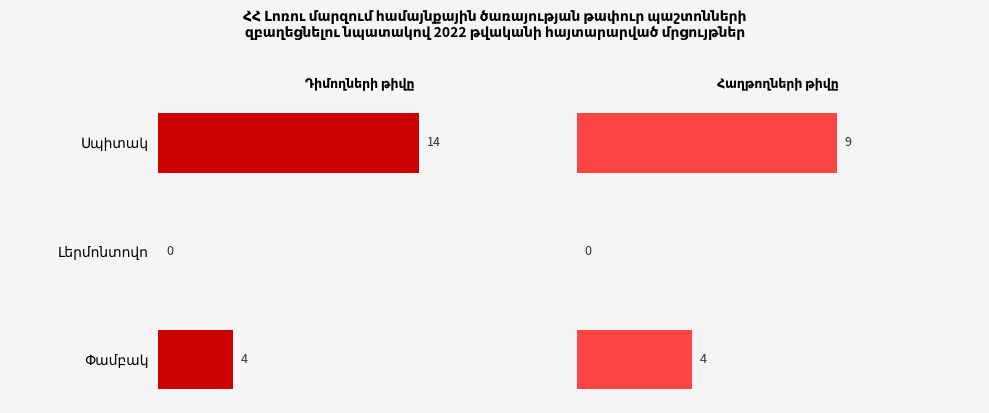

Reading left to right, list all the values displayed in this chart.

Դիմողների թիվը: 14	0	4
Հաղթողների թիվը: 9	0	4